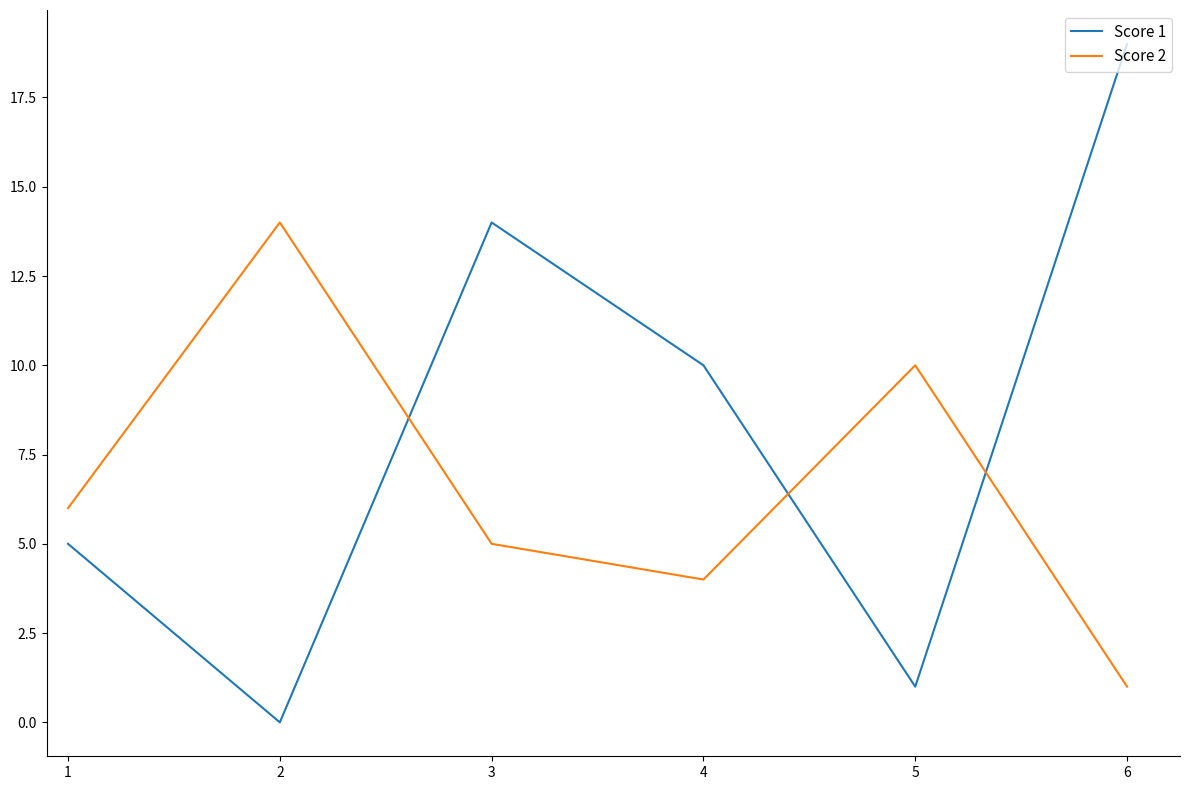

What is the sum of all Score 1 values?

49